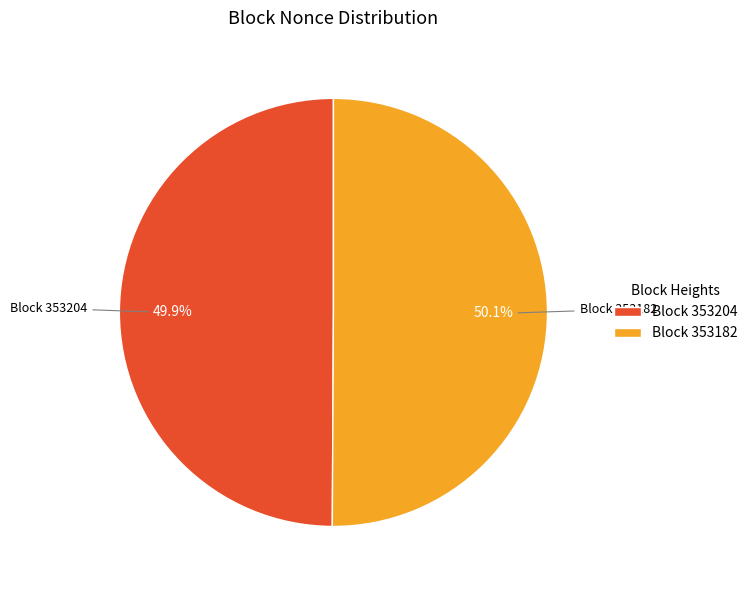

What percentage do Block 353204 and Block 353182 together represent?

100.0%